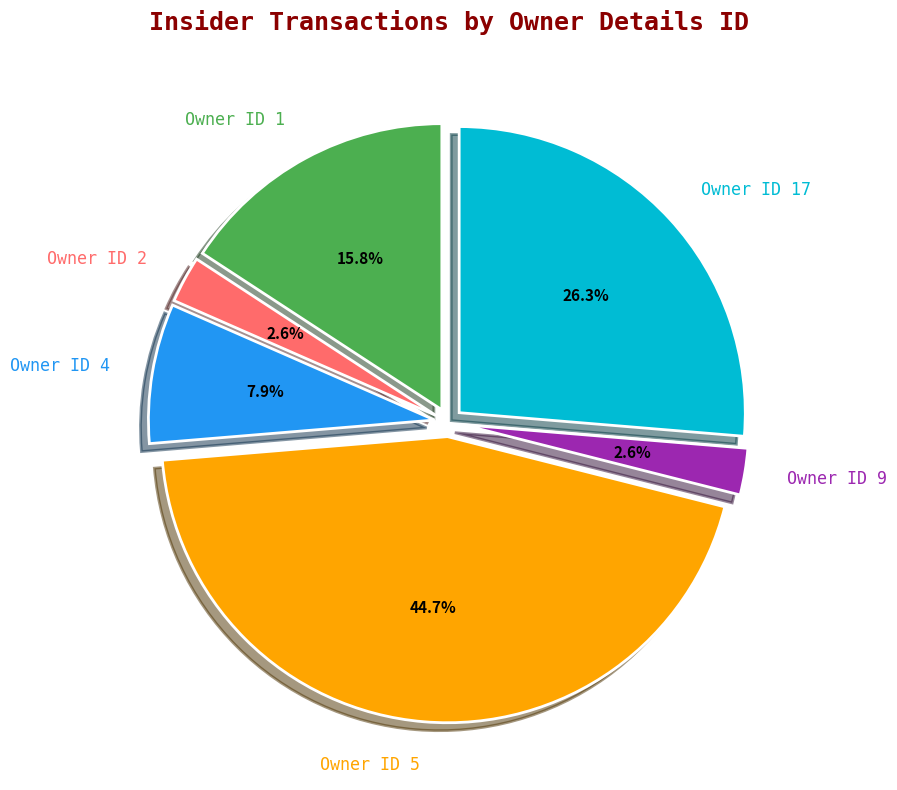

What is the ratio of the value at Owner ID 4 to the value at Owner ID 9?

3.0